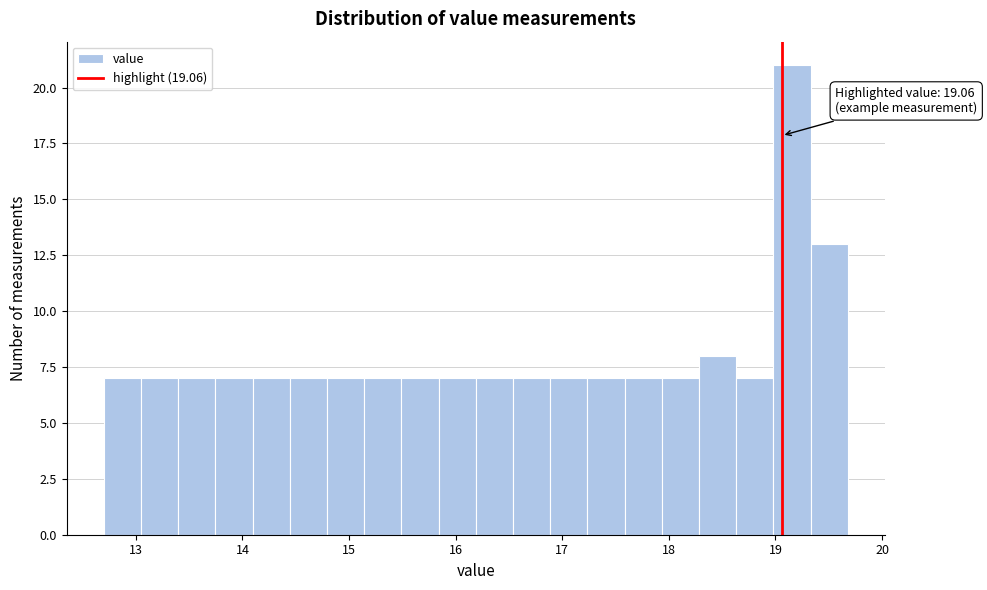

Around what value on the x-axis is the tallest bar? Give the approximate position of its centre, as read against the axis.

19.2